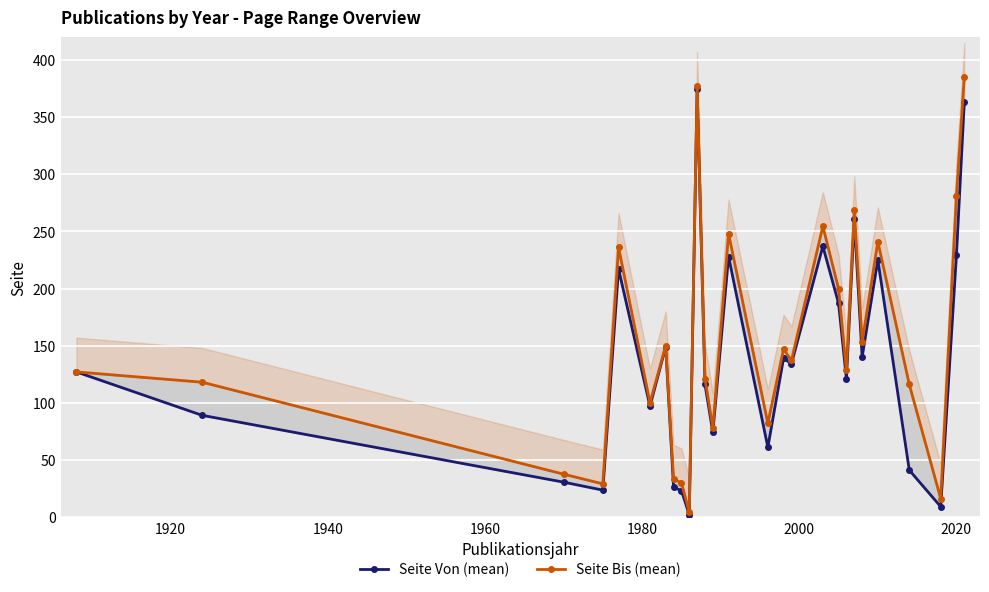

How many lines are shown in the chart?

2